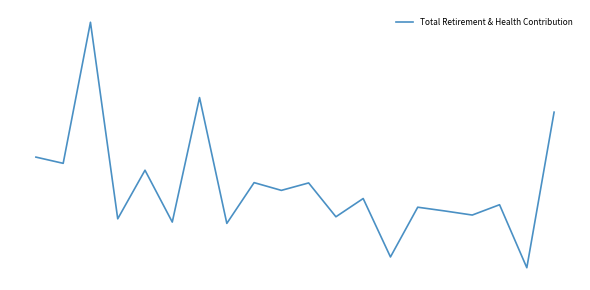

Does the chart have visible grid lines?

No